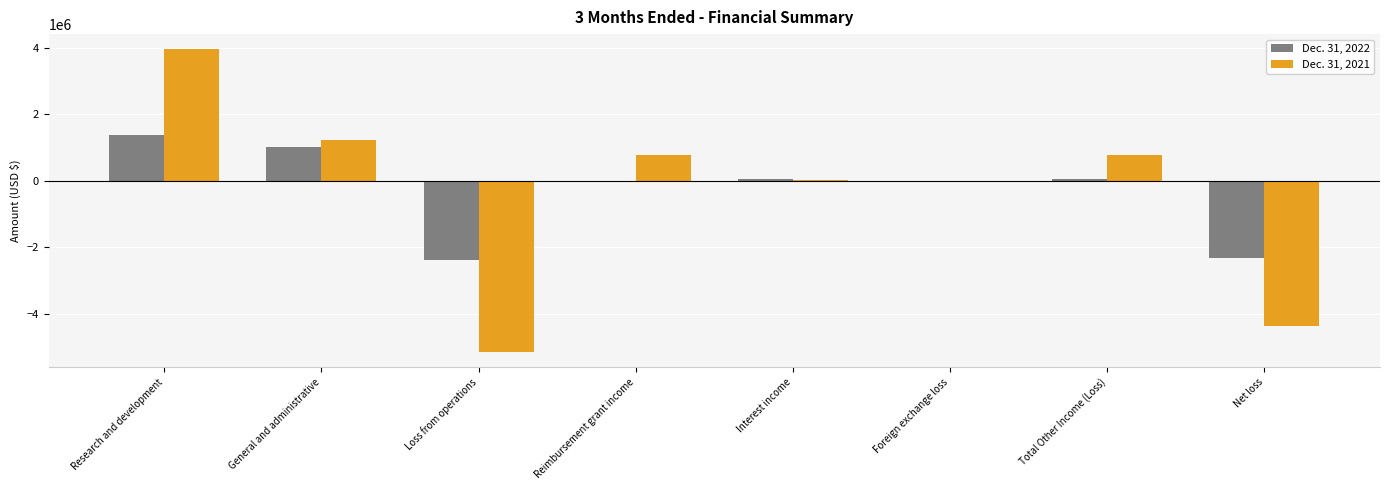

What is the sum of the Dec. 31, 2021 values at Net loss and Reimbursement grant income?

-3598420